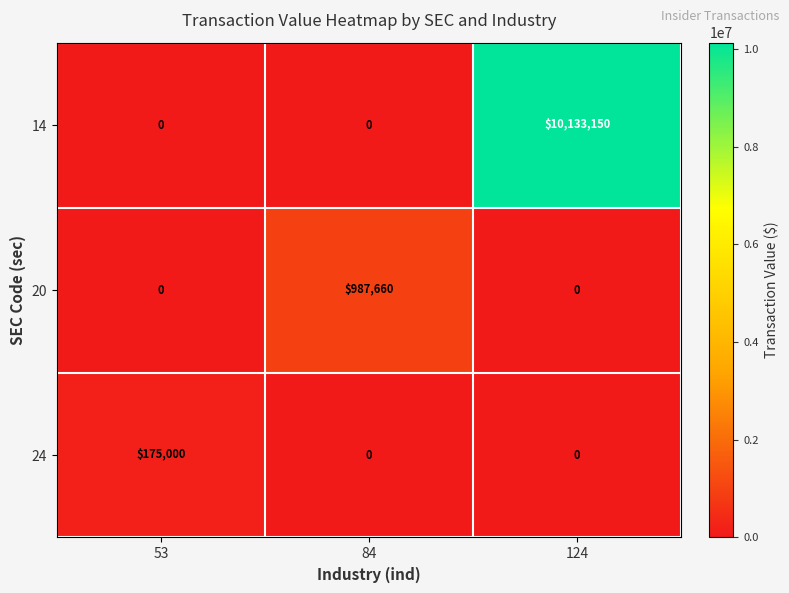

What is the sum of all 20 values?

987660